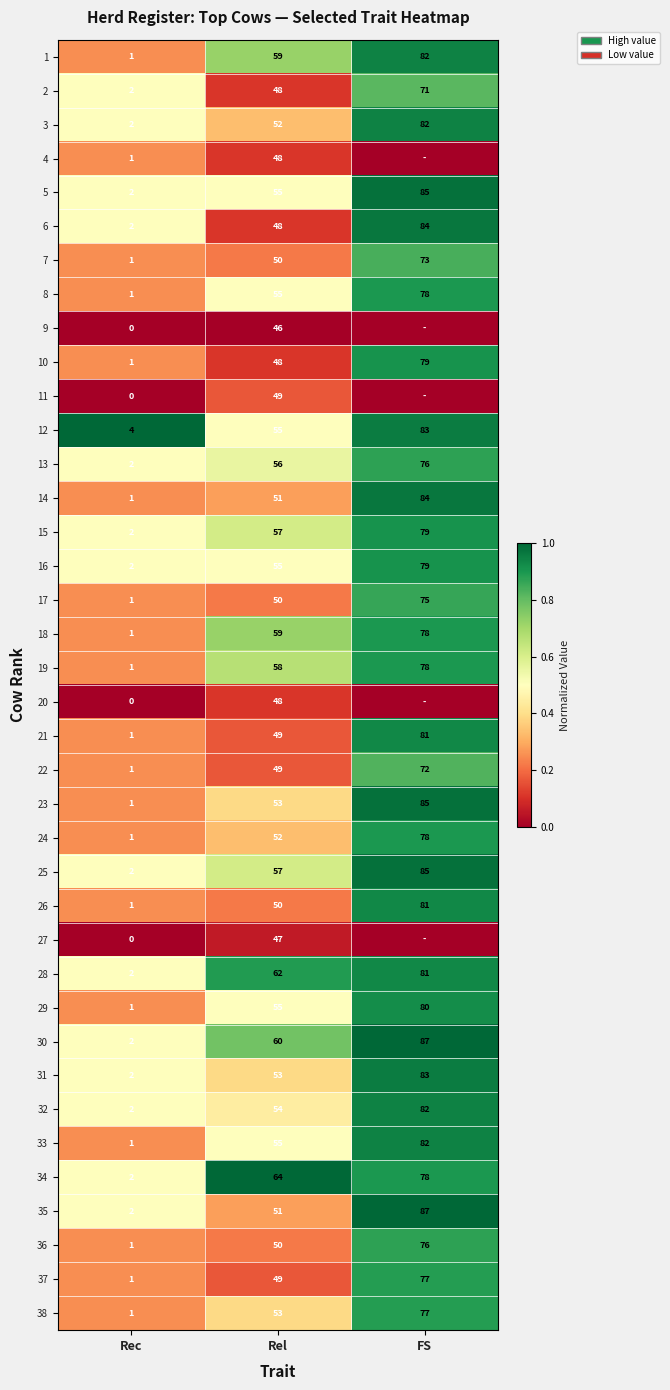

What is the total value across all series at Rec?

51